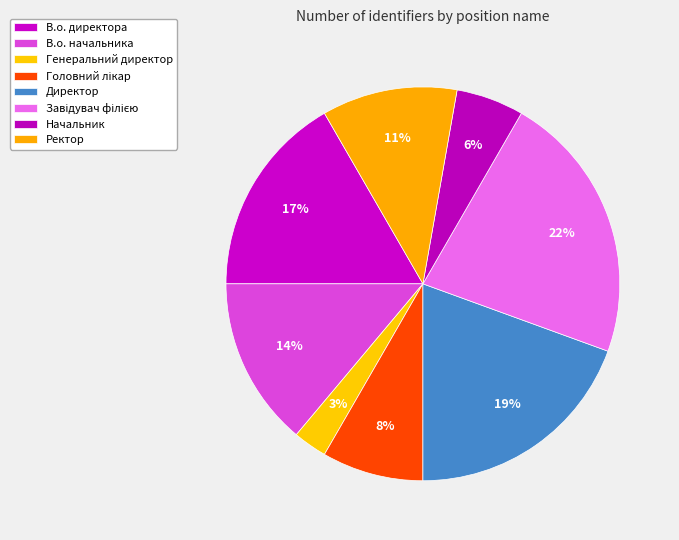

Count the number of slices in the pie.

8